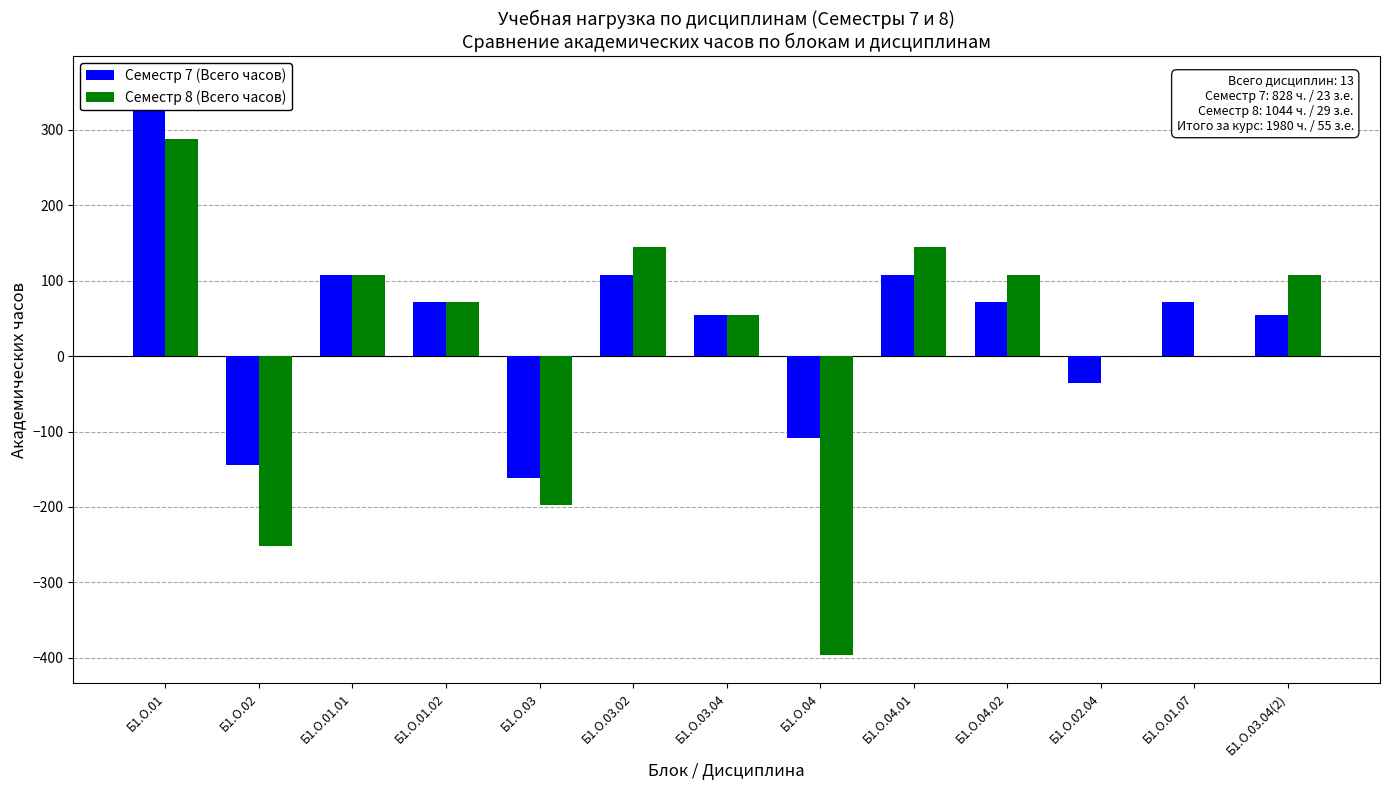

Are the bars grouped side by side (vs. stacked)?

Yes